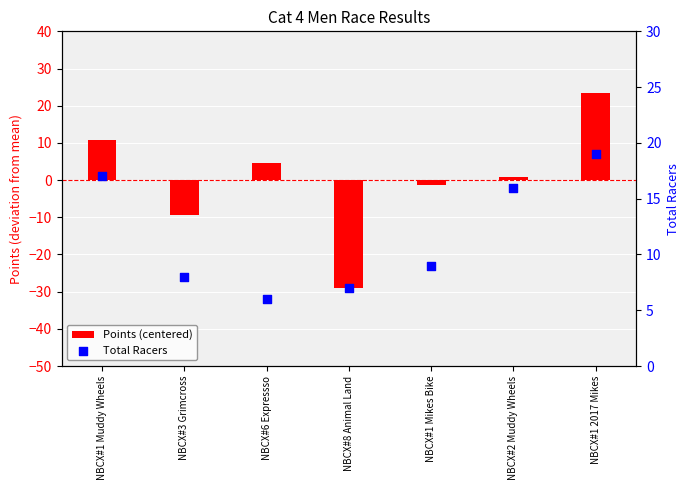

Which series has the largest total across all categories?

Total Racers